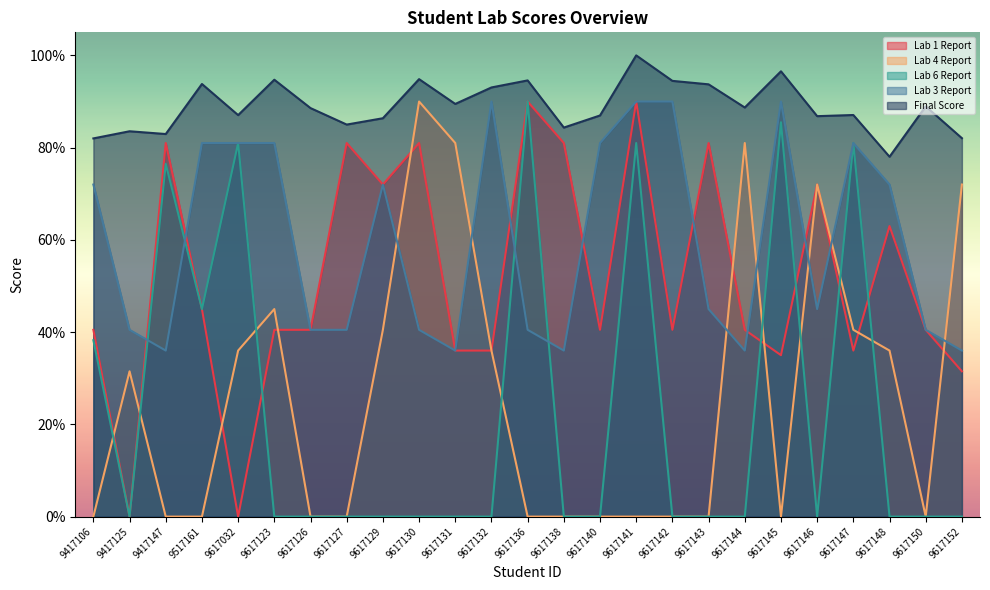

How many interior local peaks does the Lab 6 Report series have?

6